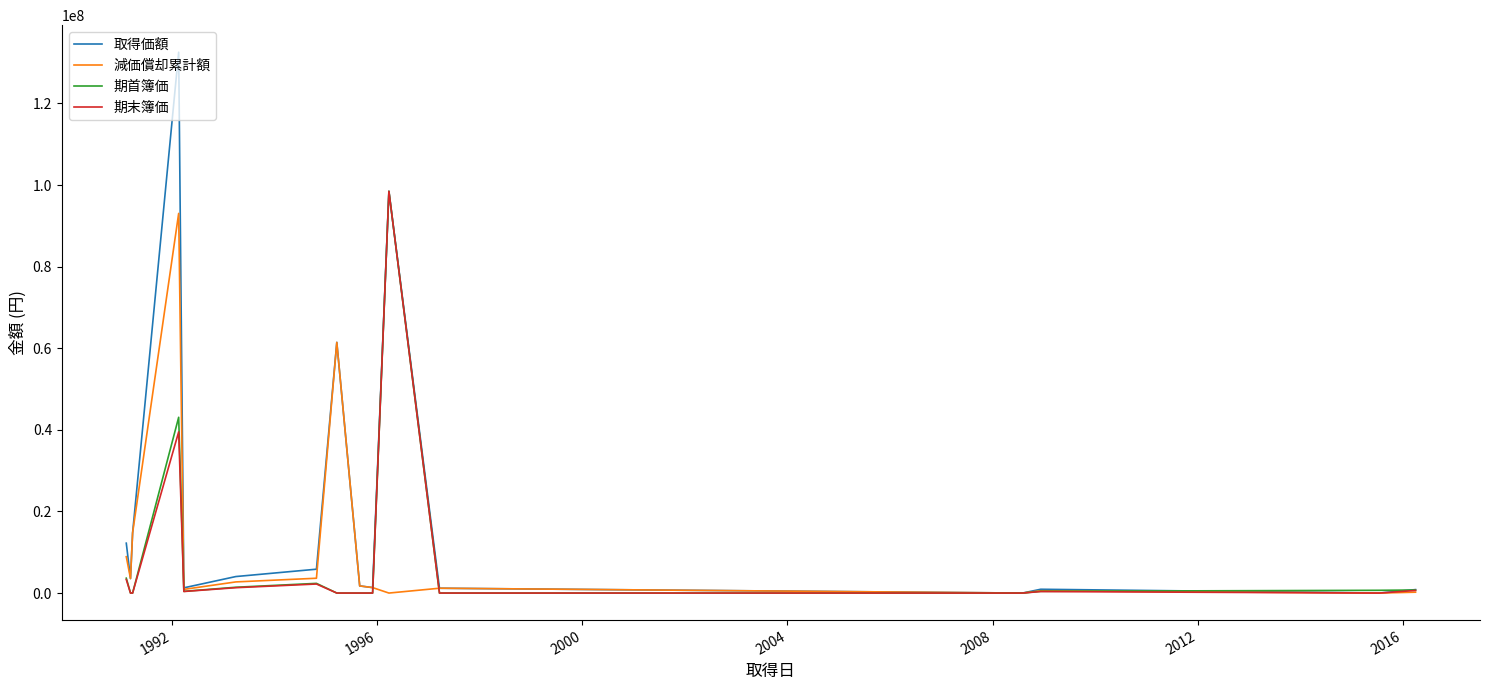

Is this an area chart (filled region under the line)?

No